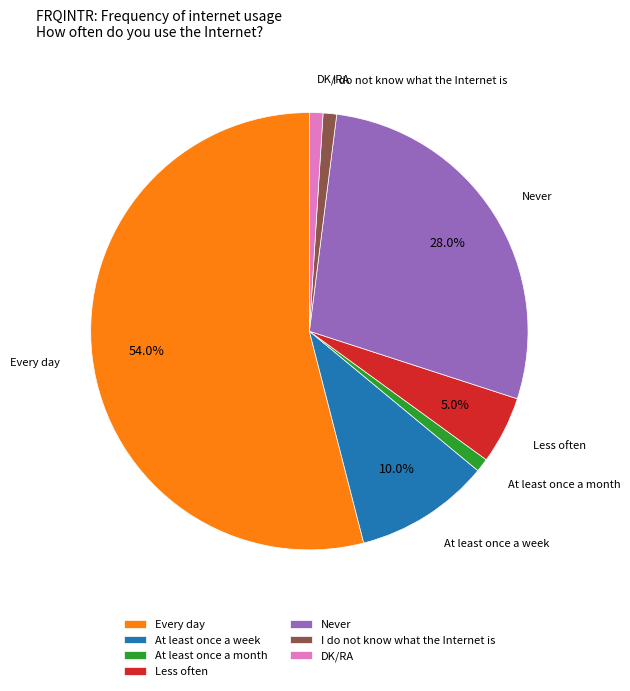

Which slice is the largest?

Every day